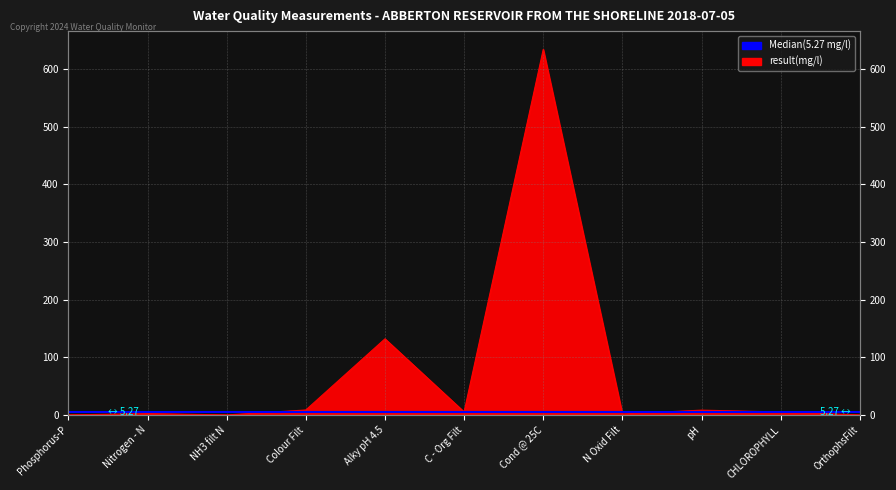

Does the chart have visible grid lines?

Yes